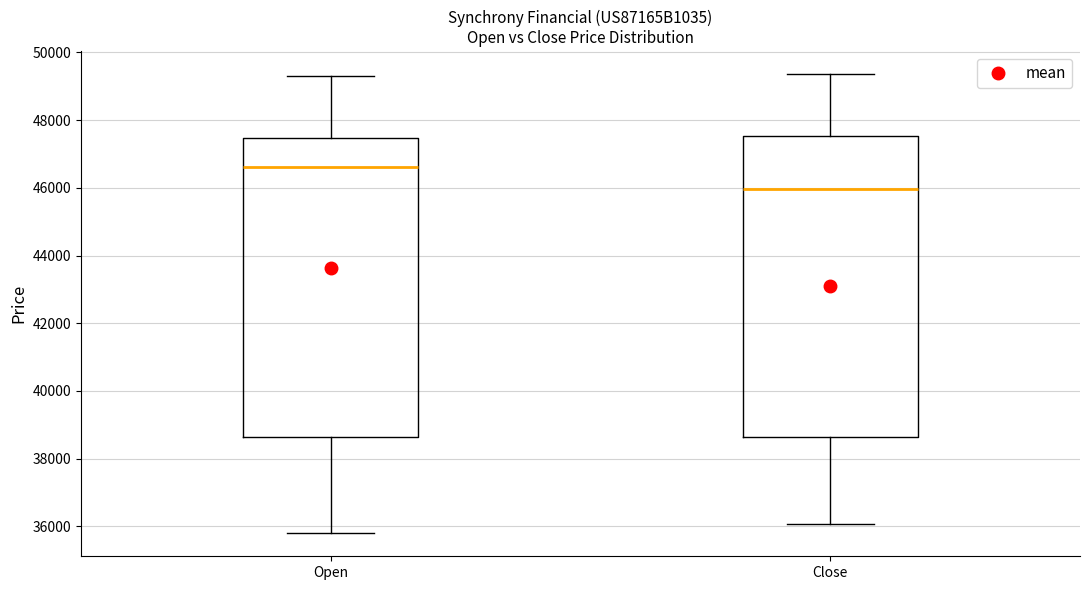

Reading left to right, transcribe this box plot: for each box, give where its median line is, the range the box spans, and where its two whiskers end, as read against the y-axis. The values are not printed on the chart, so give them approximately, as read against the axis.

Open: median 46600, box 38600 to 47400, whiskers 35800 to 49400
Close: median 46000, box 38600 to 47600, whiskers 36000 to 49400